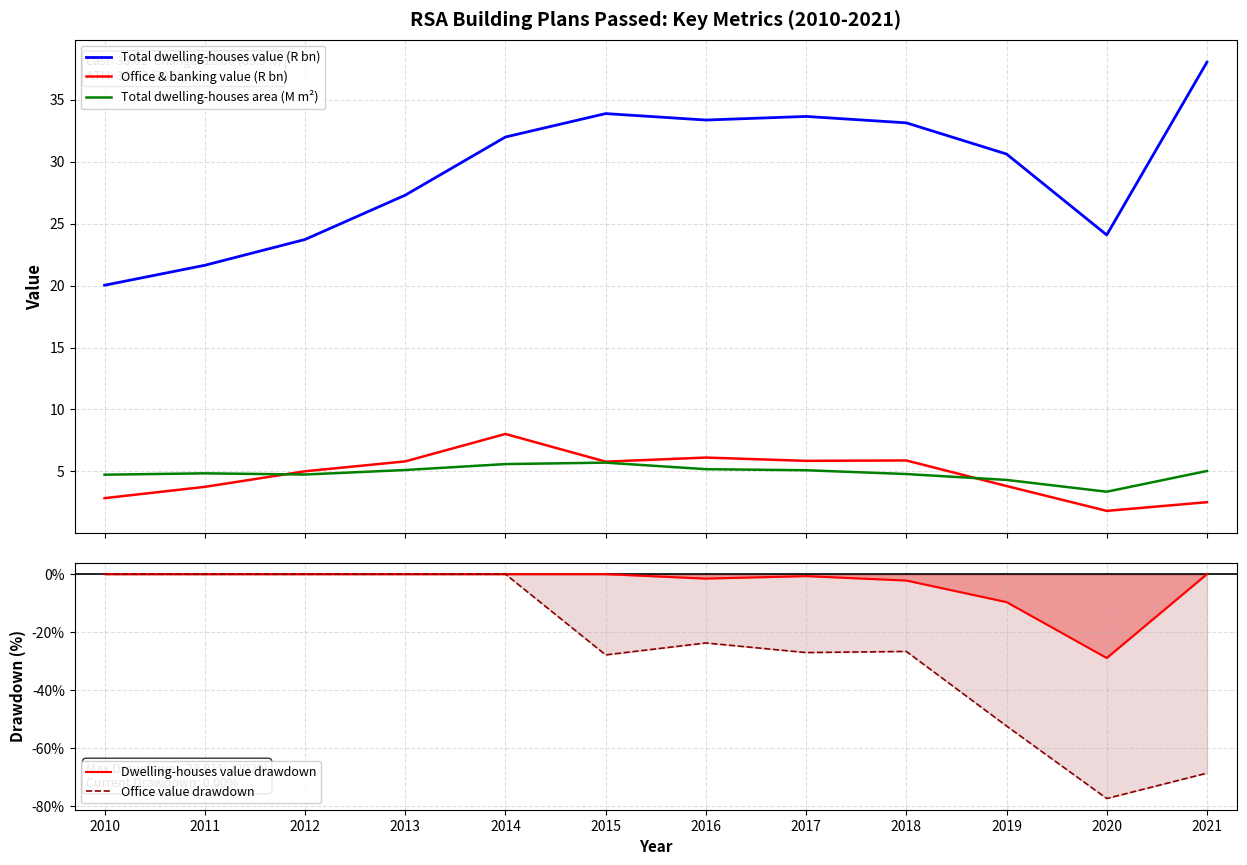

In Total dwelling-houses value (R bn), how many points are higher than both neighbors (excluding endpoints)?

2